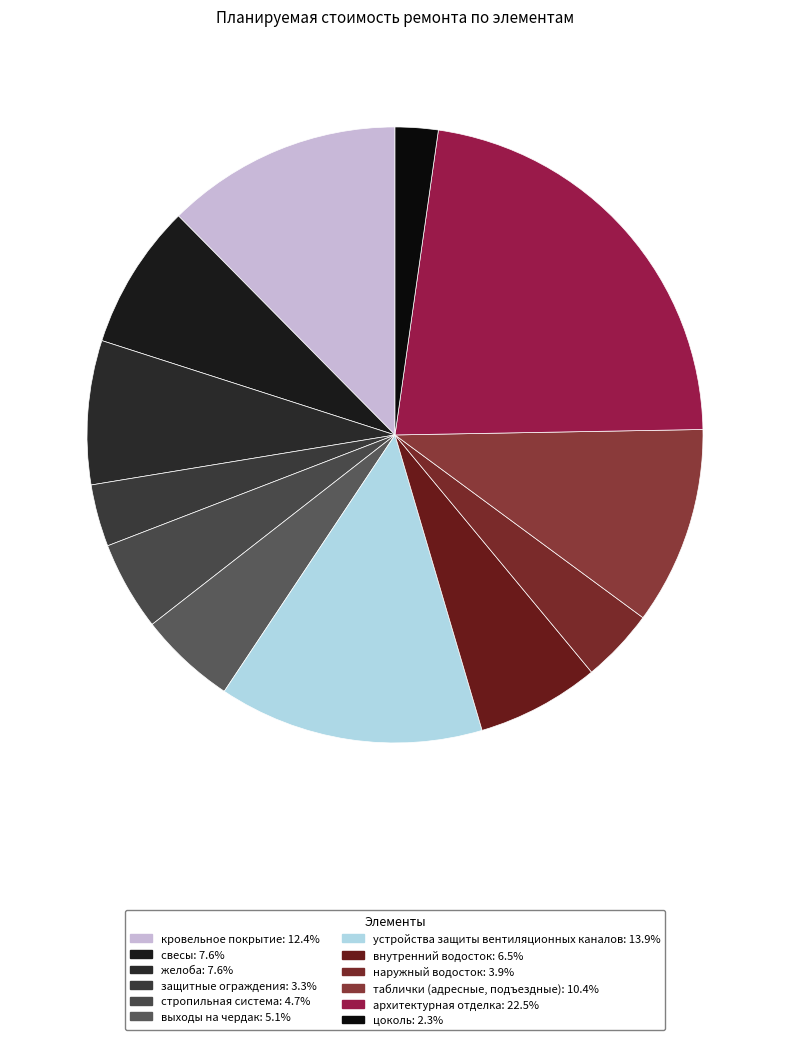

Does выходы на чердак account for over 50% of the chart?

No